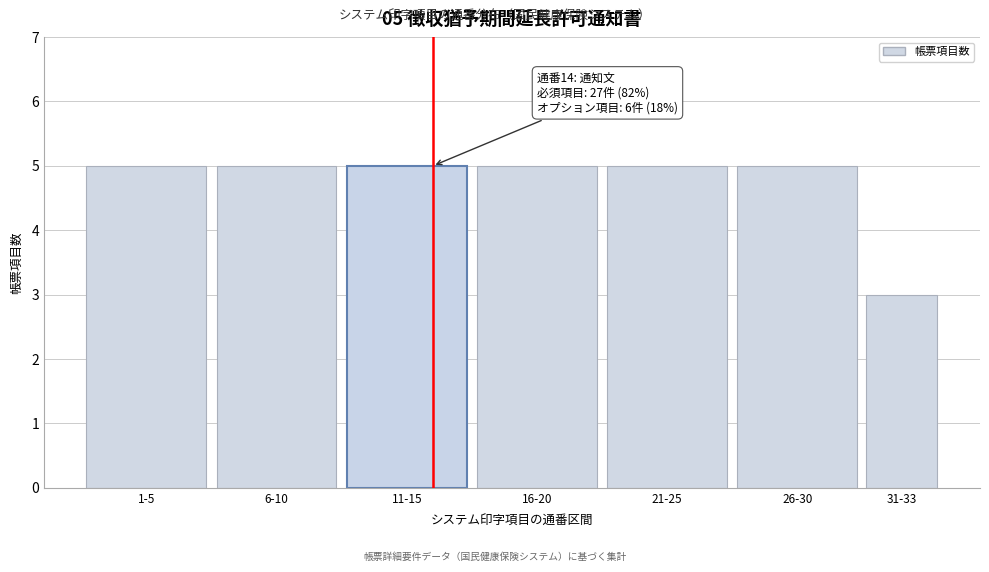

Reading left to right, list all the values displayed in this chart.

5	5	5	5	5	5	3